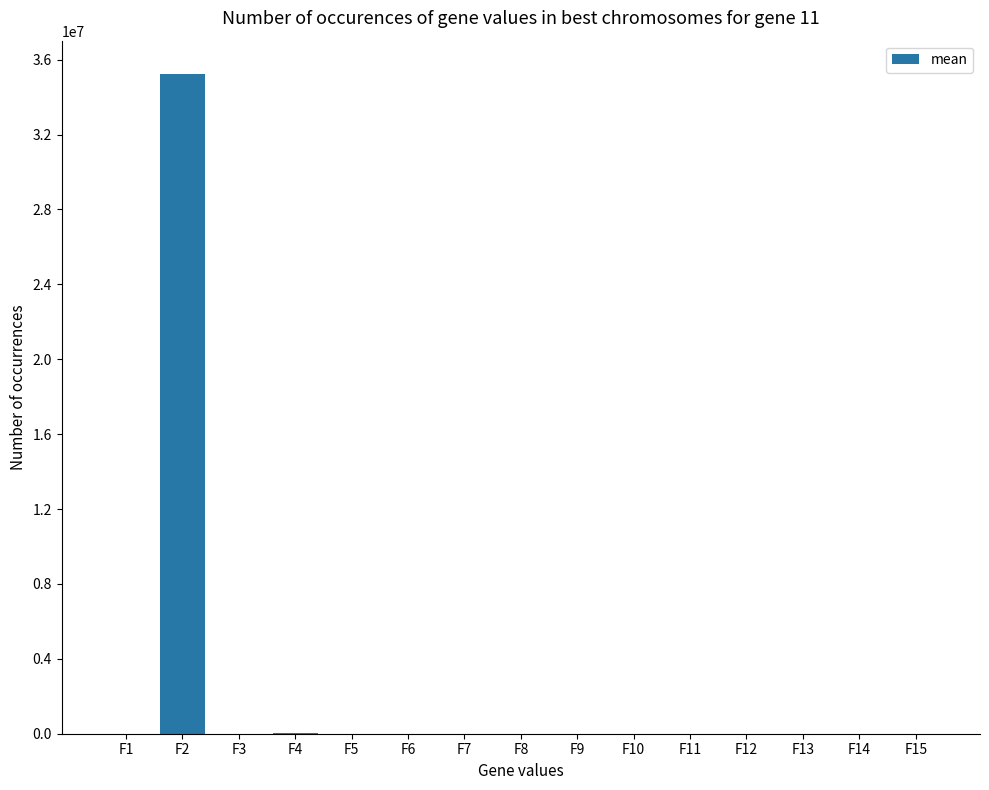

Which category has the highest value across all series?

F2